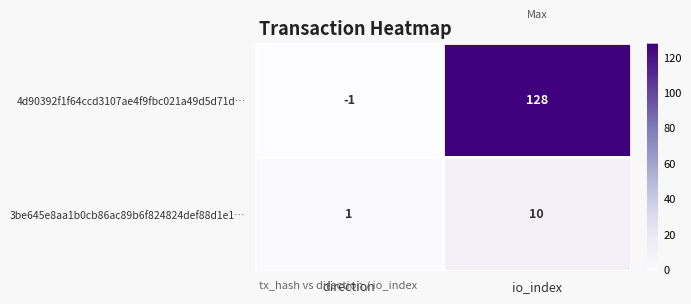

What is the difference between the 4d90392f1f64ccd3107ae4f9fbc021a49d5d71d… values at direction and io_index?

129